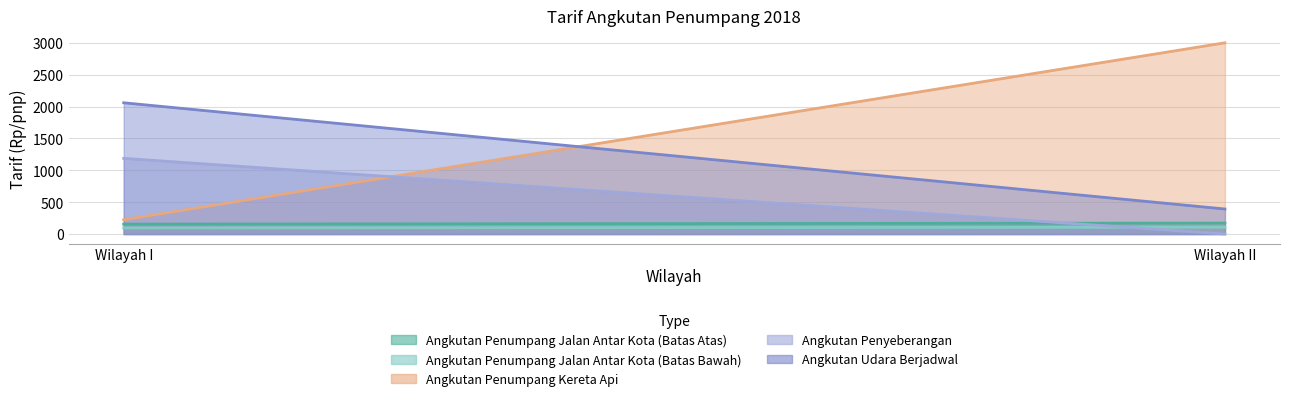

Reading left to right, transcribe all the data shown in this chart.

Angkutan Penumpang Jalan Antar Kota (Batas Atas): 155.0	172.0
Angkutan Penumpang Jalan Antar Kota (Batas Bawah): 95.0	106.0
Angkutan Penumpang Kereta Api: 224.0	3000.0
Angkutan Penyeberangan: 1187.0	0.0
Angkutan Udara Berjadwal: 2059.0	392.4